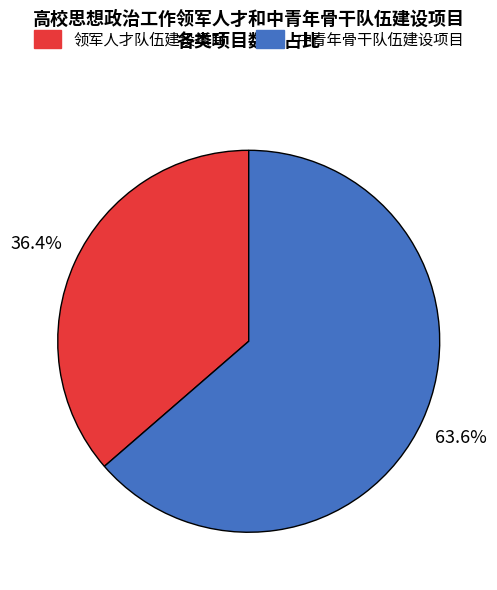

Which category has the biggest portion of the pie?

中青年骨干队伍建设项目